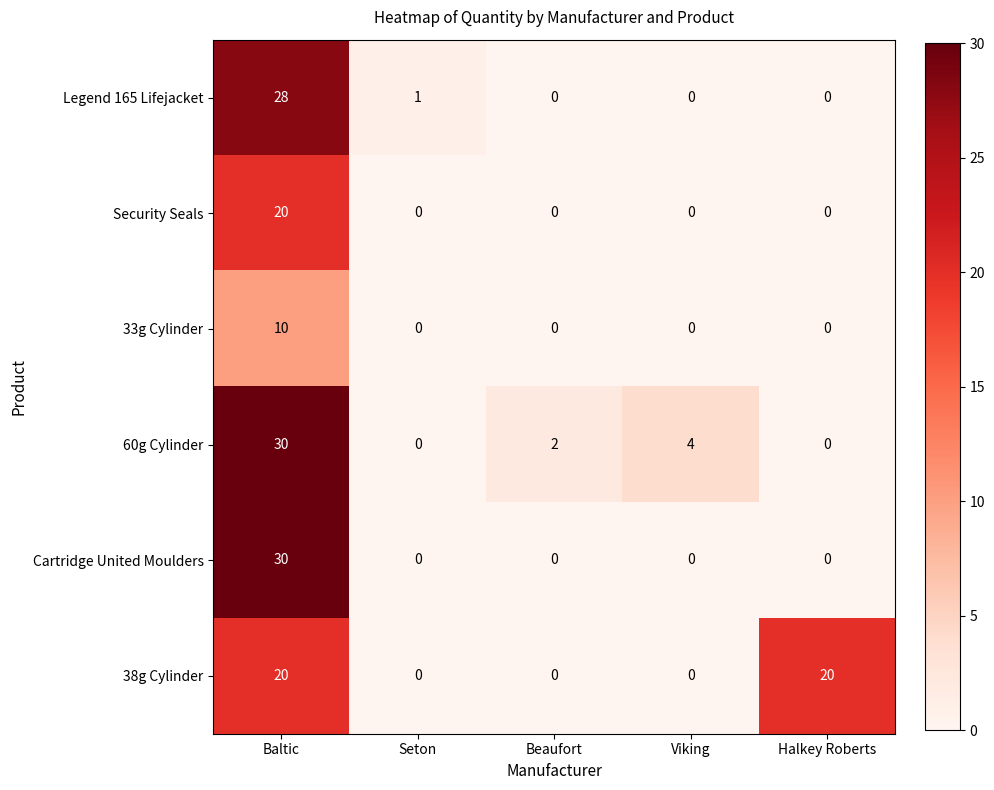

Reading left to right, extract all data points from this chart.

Legend 165 Lifejacket: Baltic=28	Seton=1	Beaufort=0	Viking=0	Halkey Roberts=0
Security Seals: Baltic=20	Seton=0	Beaufort=0	Viking=0	Halkey Roberts=0
33g Cylinder: Baltic=10	Seton=0	Beaufort=0	Viking=0	Halkey Roberts=0
60g Cylinder: Baltic=30	Seton=0	Beaufort=2	Viking=4	Halkey Roberts=0
Cartridge United Moulders: Baltic=30	Seton=0	Beaufort=0	Viking=0	Halkey Roberts=0
38g Cylinder: Baltic=20	Seton=0	Beaufort=0	Viking=0	Halkey Roberts=20